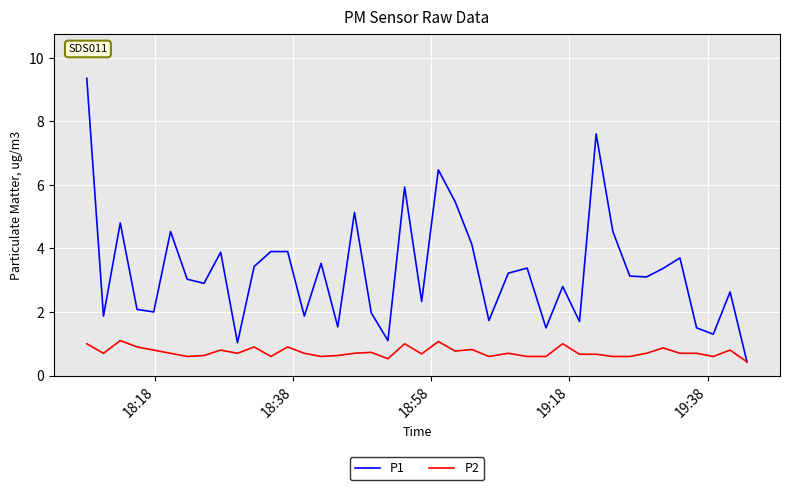

Rank the series by their maximum value, from lowest to highest.

P2, P1